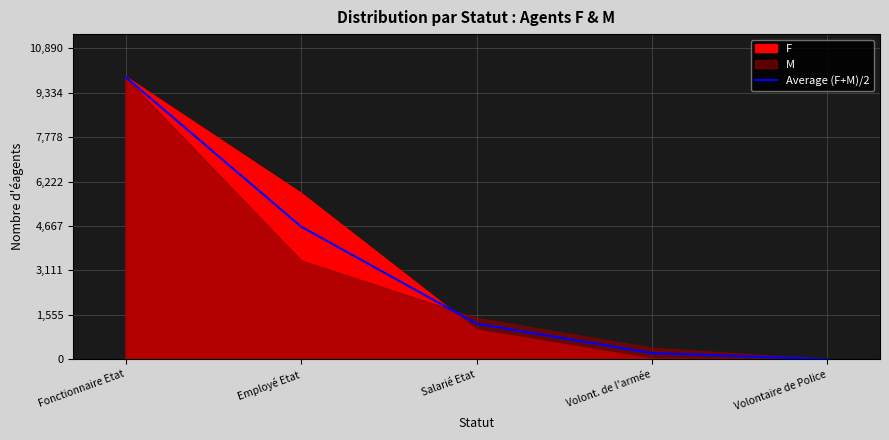

What is the difference between the second highest and second lowest values?

4428.0